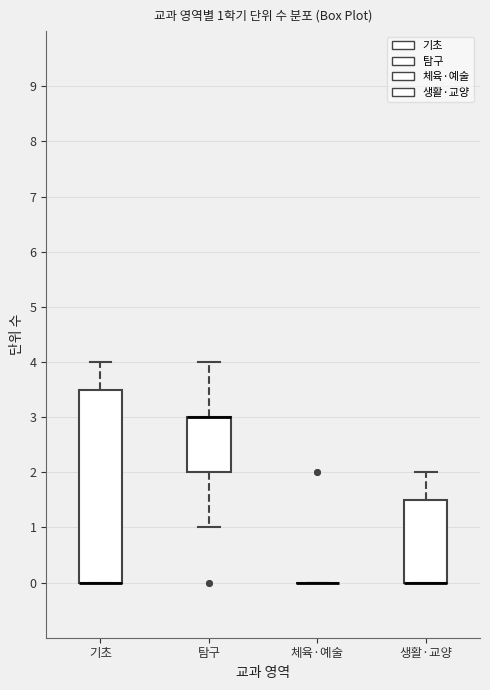

Comparing the boxes themselves (not the whiskers), which one is the tallest?

기초